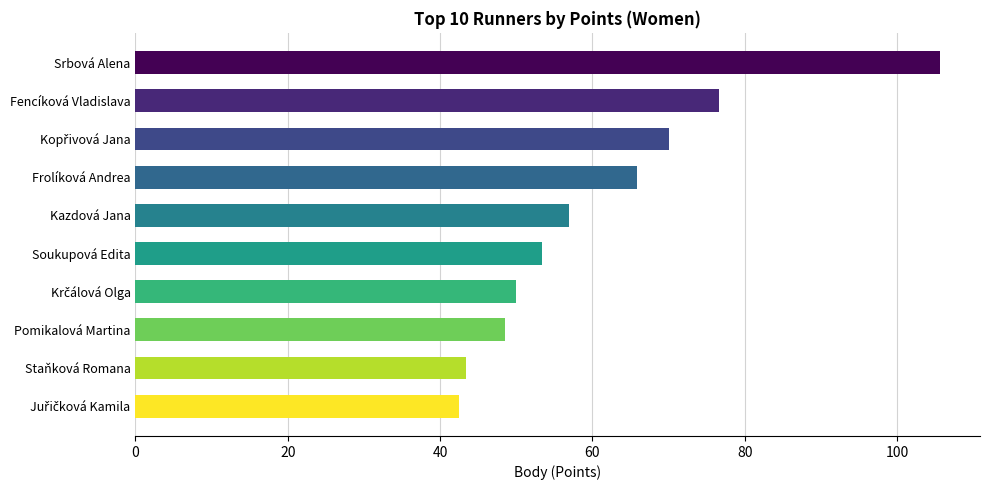

What is the ratio of the value at Srbová Alena to the value at Soukupová Edita?

2.0